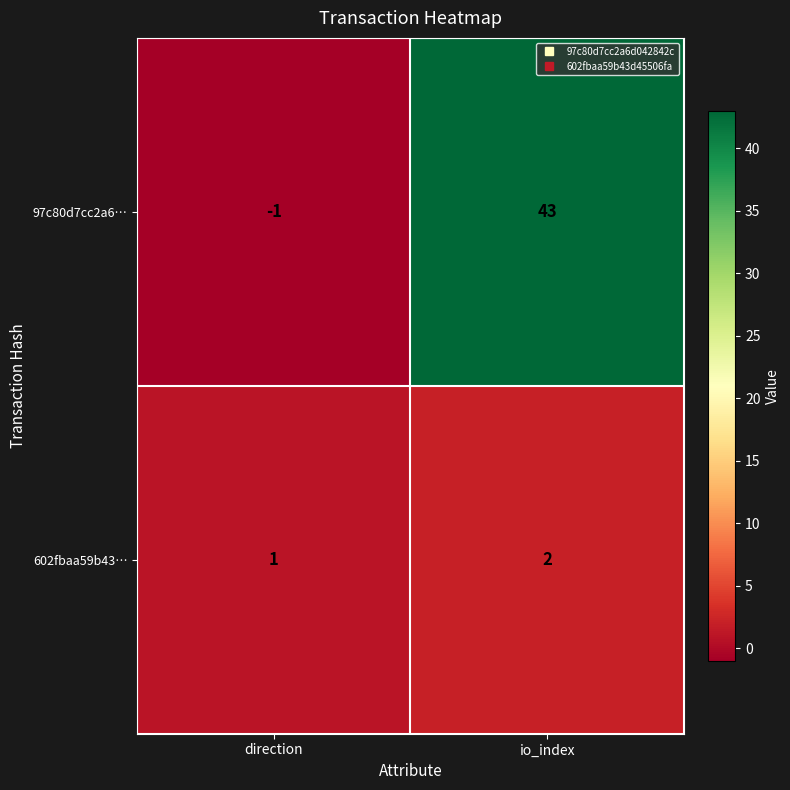

What is the spread (max minus min) of values at direction?

2